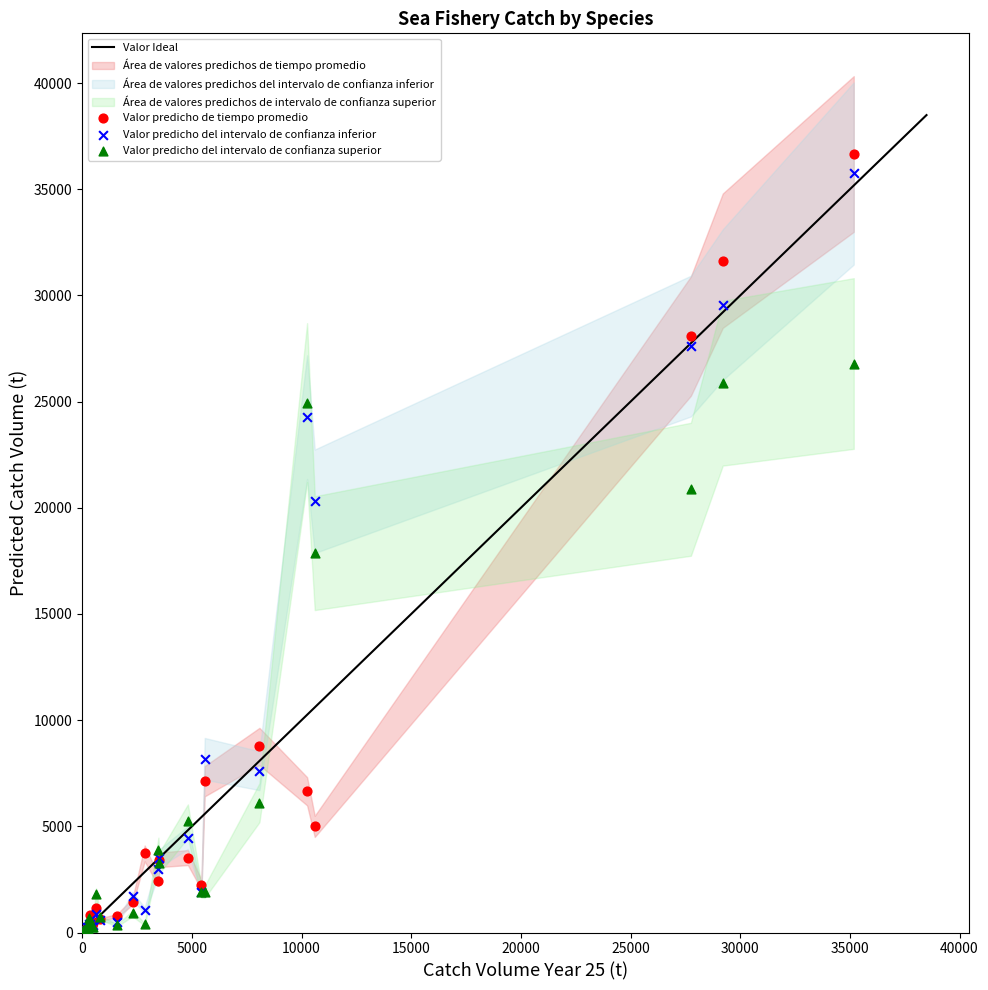

Across all series, what Y value is closest to 18330?

17864